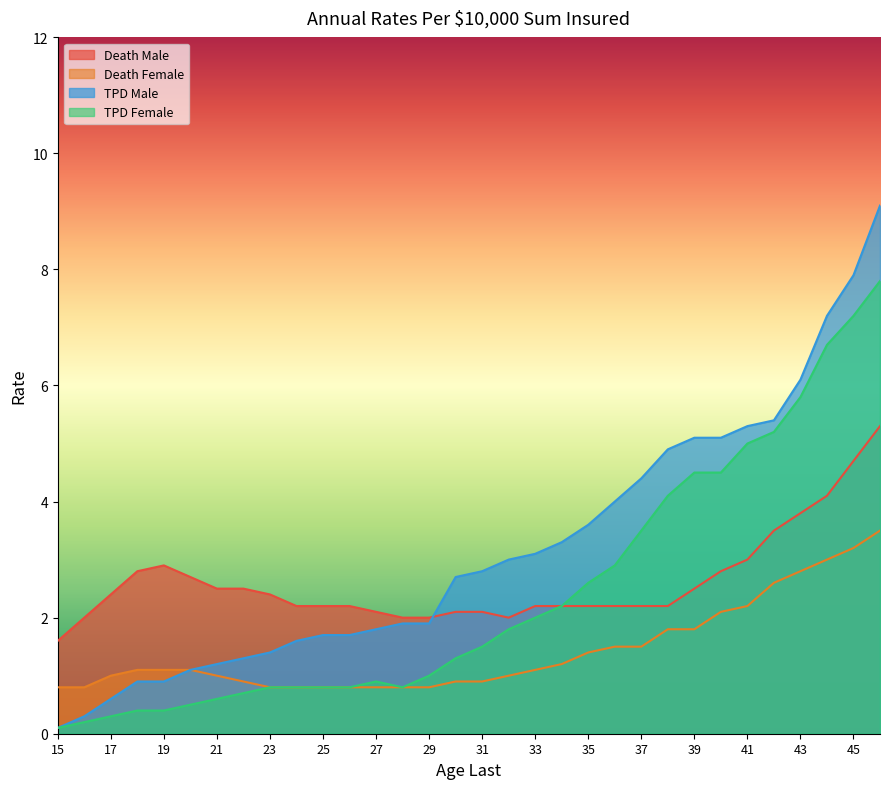

True or false: Death Female and TPD Female cross at least once.

False